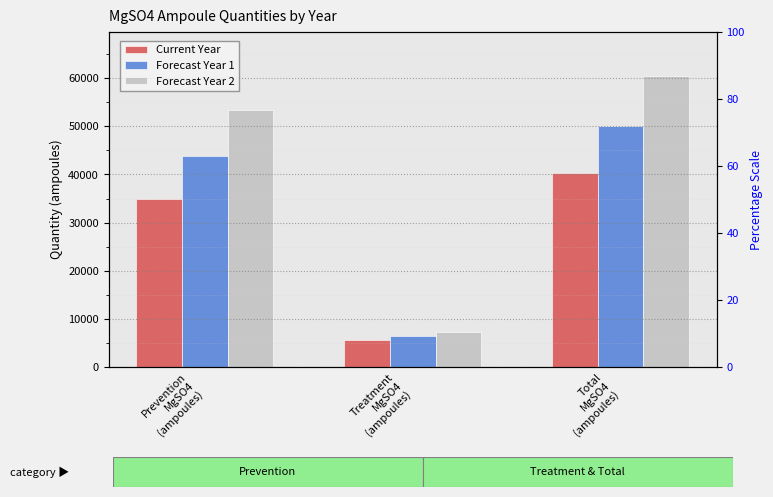

Does the chart contain stacked bars?

No